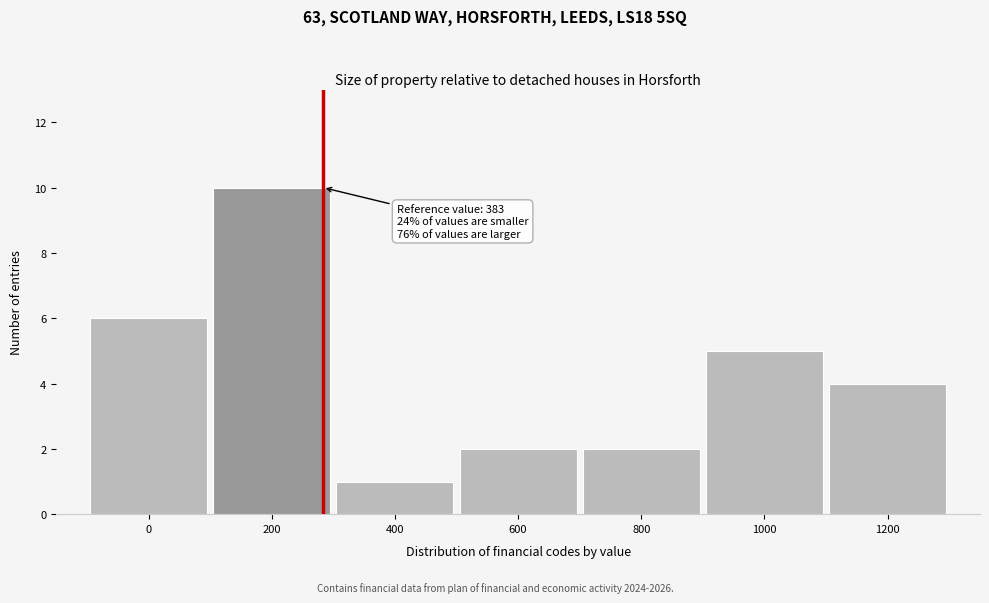

Reading left to right, transcribe all the data shown in this chart.

6	10	1	2	2	5	4